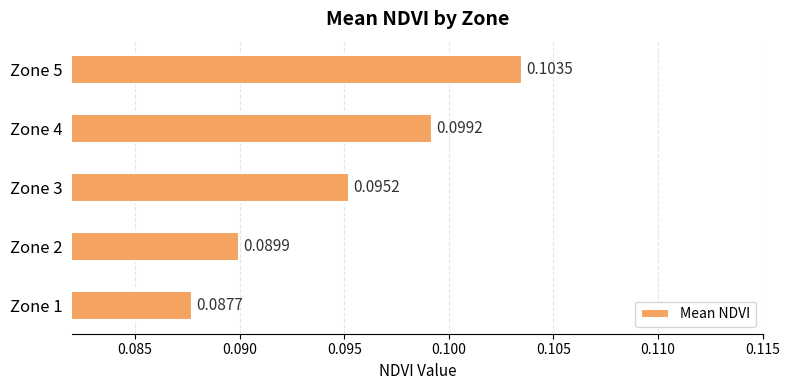

What is the sum of all values?

0.5